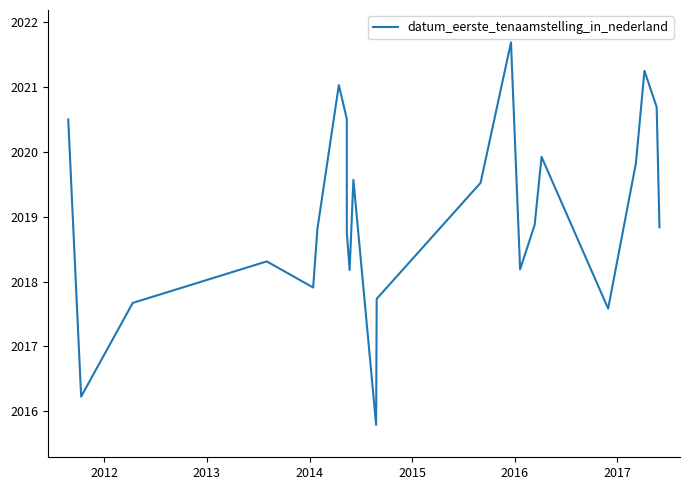

How many interior local valleys (lower than both neighbors) does the data have?

6